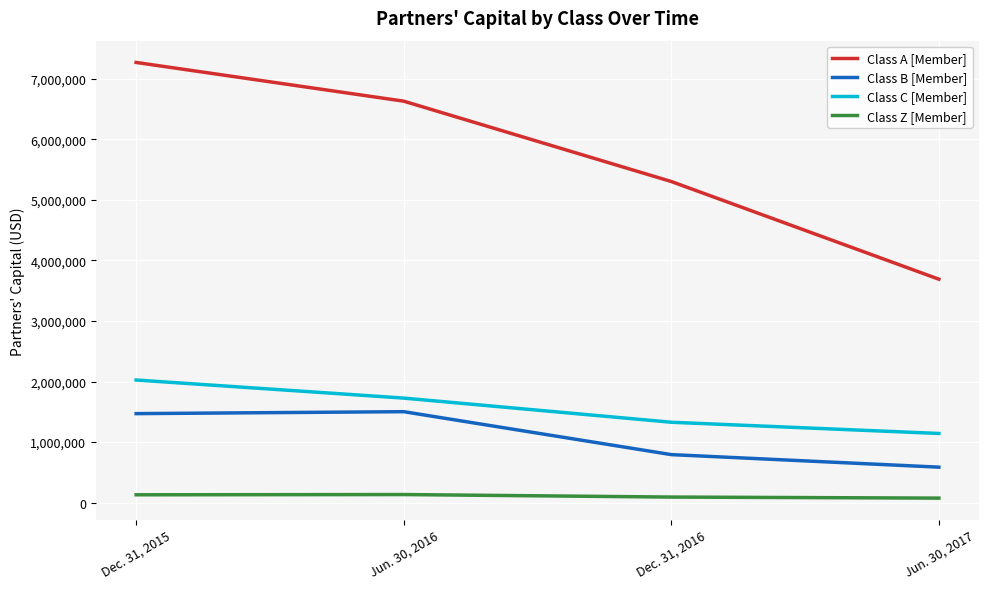

Between Jun. 30, 2016 and Dec. 31, 2016, which series saw the biggest shift?

Class A [Member]